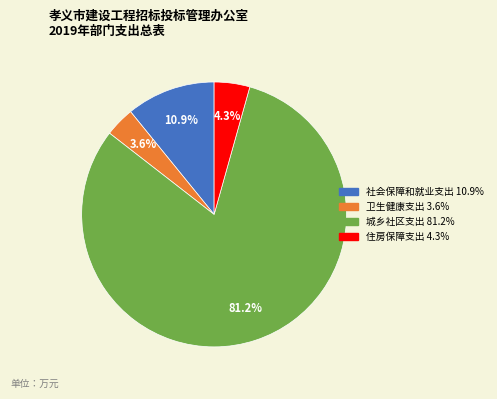

To the nearest percent, what is the difference between the largest and smallest slice percentages?

78%